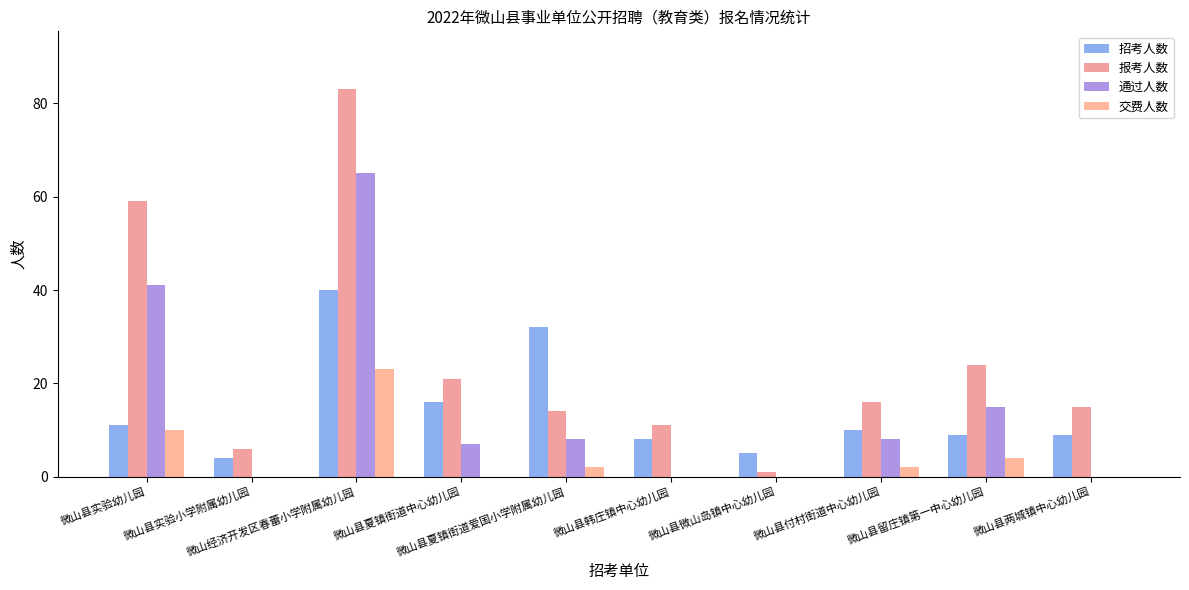

What is the difference between the second highest and second lowest values in the 交费人数 series?

10